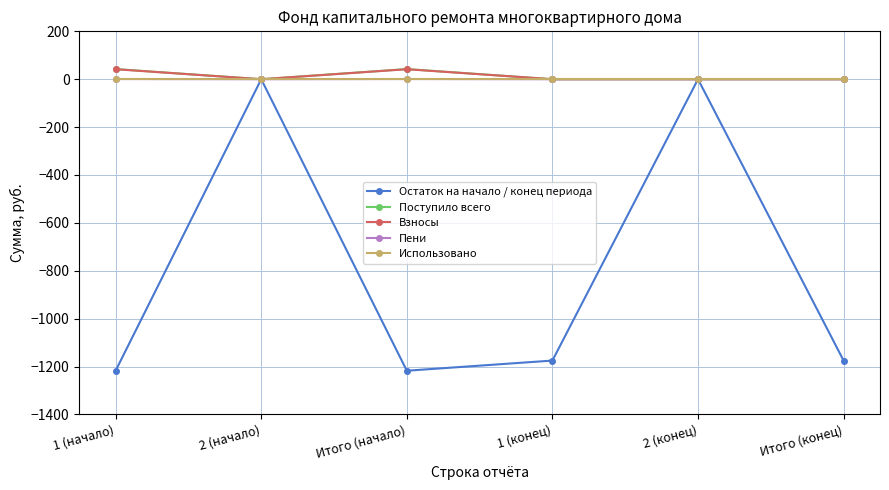

At which category does Поступило всего reach its first local peak?

Итого (начало)